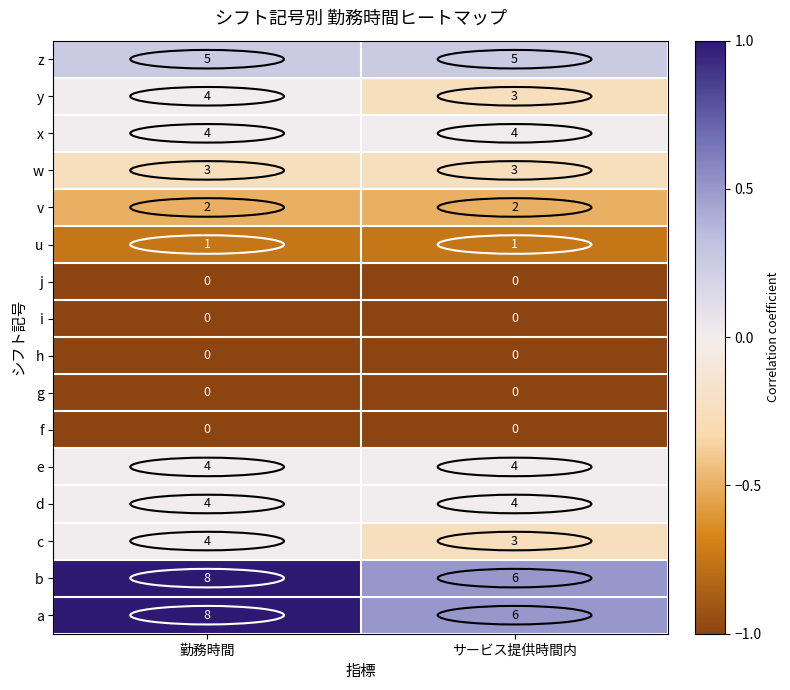

Is it true that f equals 0 at 勤務時間?

True